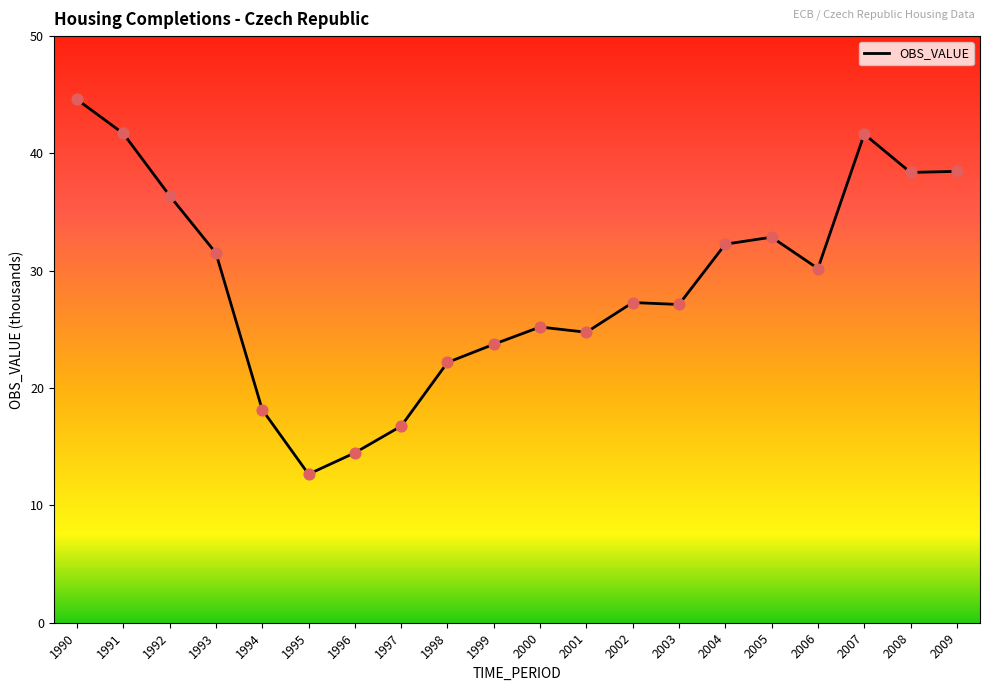

What is the change in value from 1993 to 2007?

+10.1